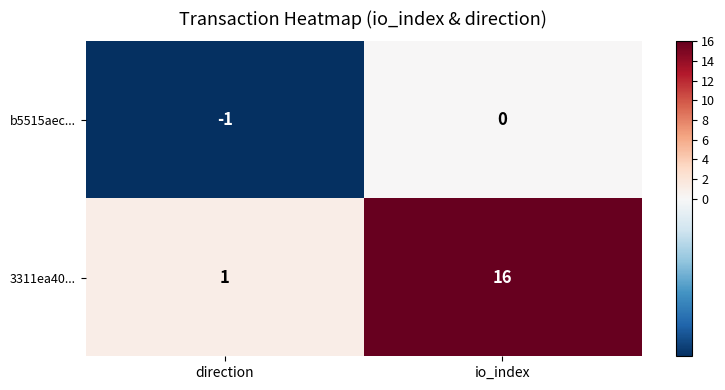

Which series has the largest range (max minus min)?

3311ea40...